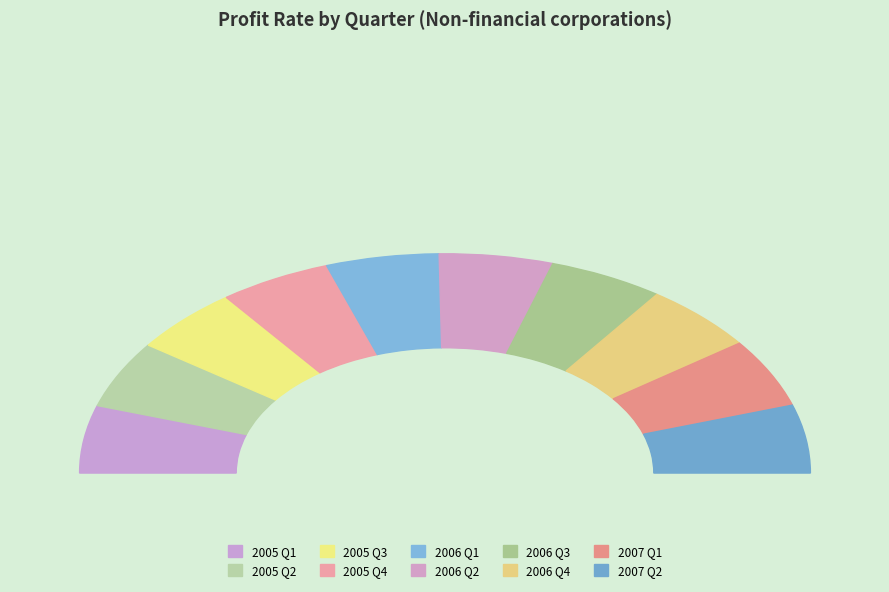

To the nearest percent, what portion does Q1 represent?

10%